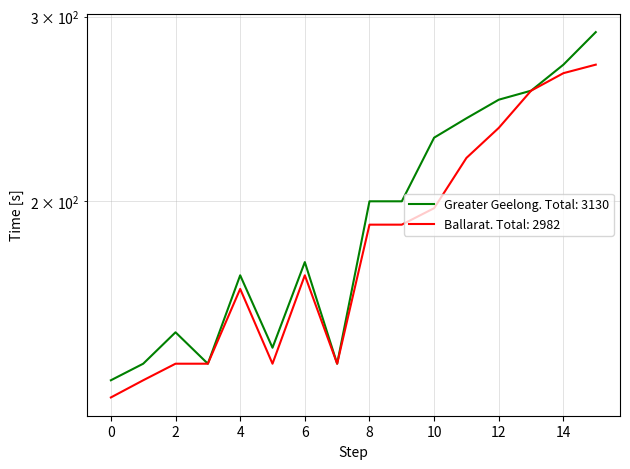

How many lines are shown in the chart?

2